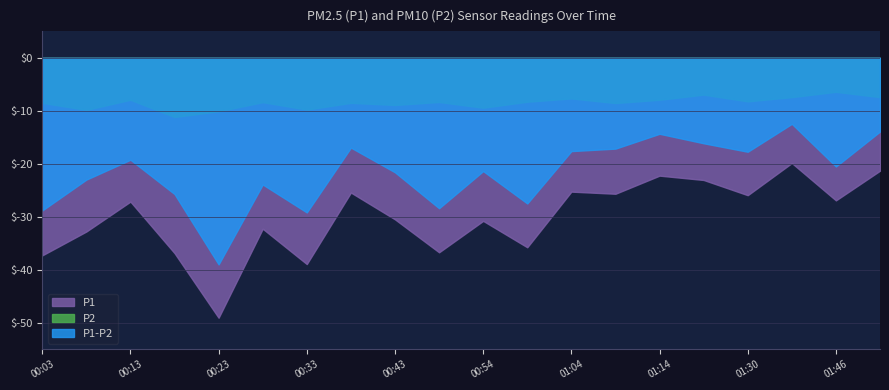

Where is P2 nearest to the value 8?

00:13